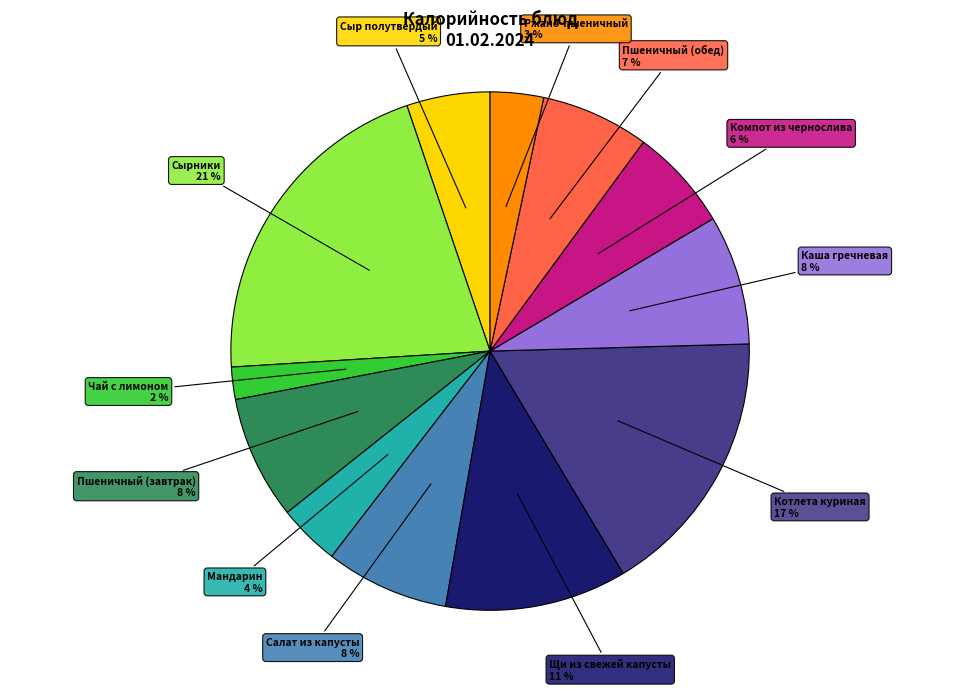

To the nearest percent, what portion does Сыр полутвердый represent?

5%